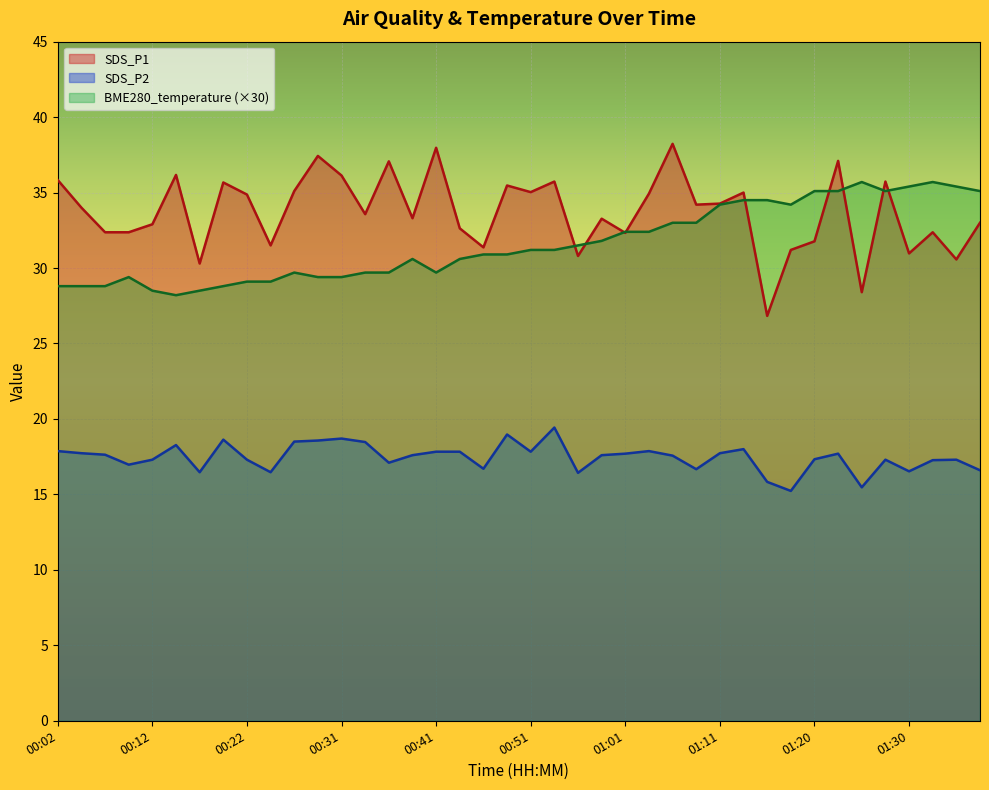

At which category is the sum across all series the highest?

01:23